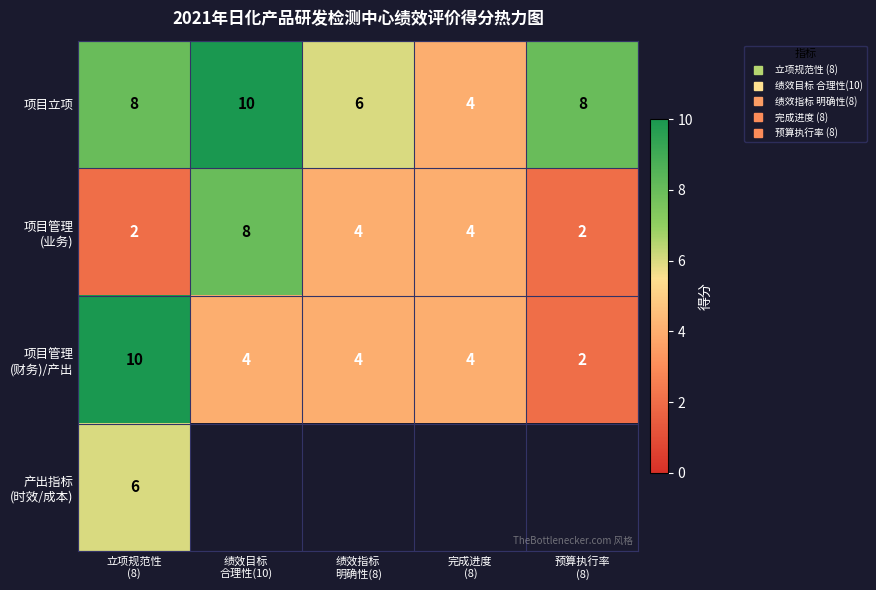

Which has a higher value, 绩效目标
合理性(10) or 绩效指标
明确性(8)?

绩效目标
合理性(10)